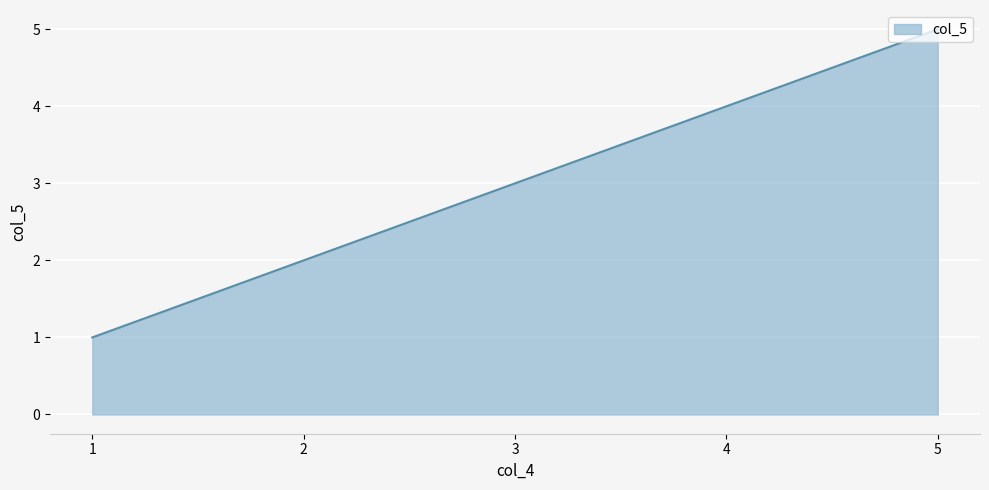

Approximately how many times larger is the value at 1 compared to 3?

0.3